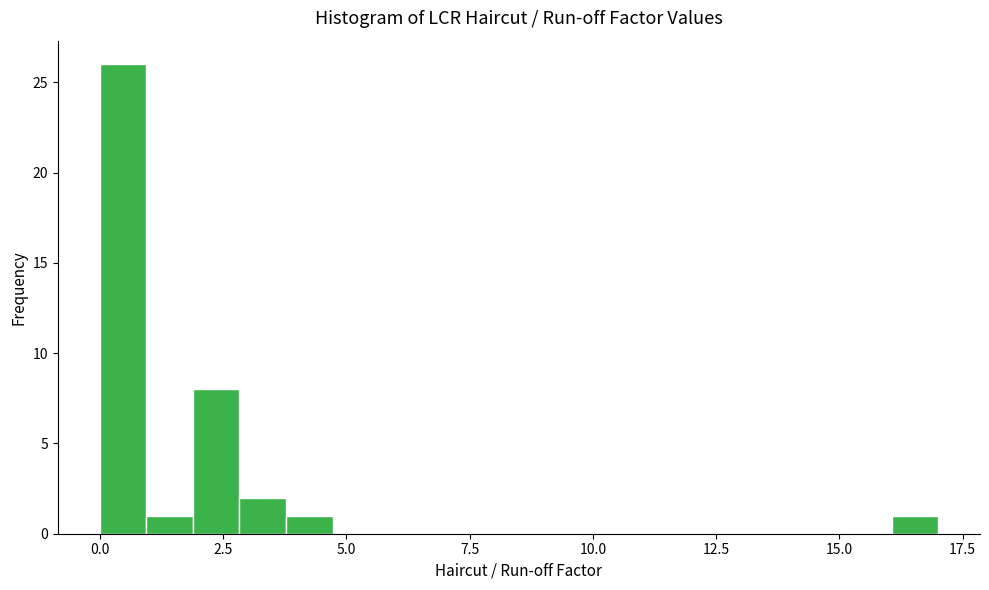

Around what value on the x-axis is the tallest bar? Give the approximate position of its centre, as read against the axis.

0.5